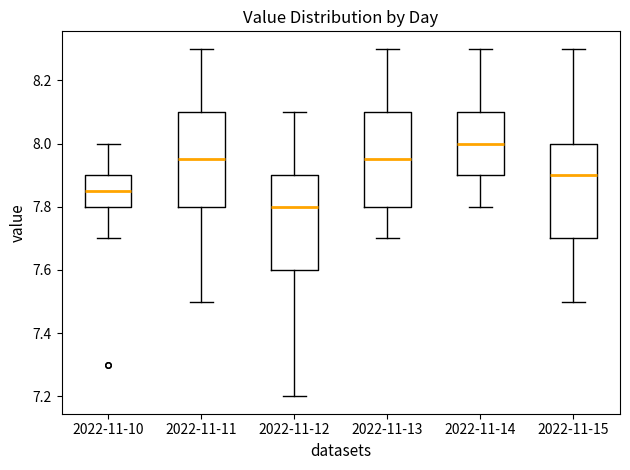

Reading left to right, transcribe this box plot: for each box, give where its median line is, the range the box spans, and where its two whiskers end, as read against the y-axis. The values are not printed on the chart, so give them approximately, as read against the axis.

2022-11-10: median 7.86, box 7.80 to 7.90, whiskers 7.70 to 8.00
2022-11-11: median 7.96, box 7.80 to 8.10, whiskers 7.50 to 8.30
2022-11-12: median 7.80, box 7.60 to 7.90, whiskers 7.20 to 8.10
2022-11-13: median 7.96, box 7.80 to 8.10, whiskers 7.70 to 8.30
2022-11-14: median 8.00, box 7.90 to 8.10, whiskers 7.80 to 8.30
2022-11-15: median 7.90, box 7.70 to 8.00, whiskers 7.50 to 8.30